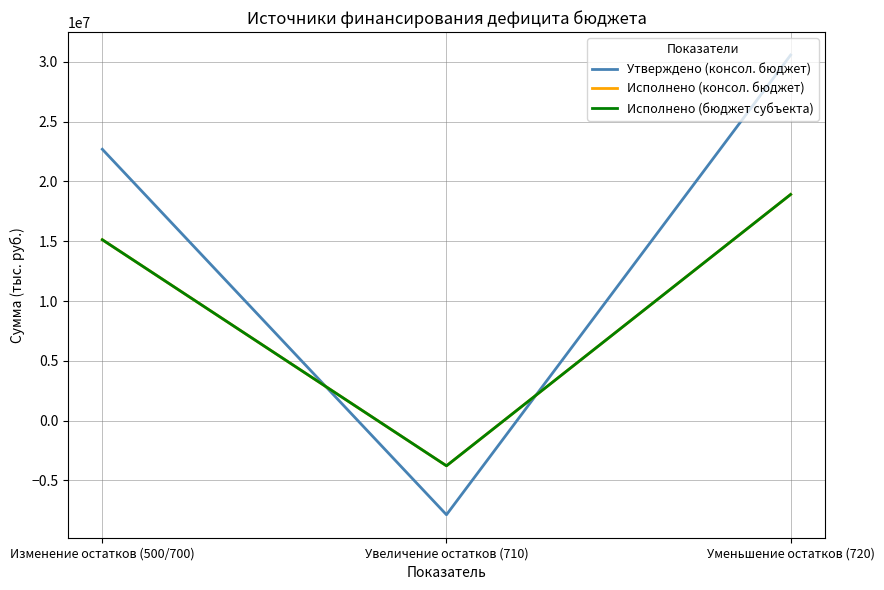

What is the lowest value of the Исполнено (бюджет субъекта) series?

-3786141.4